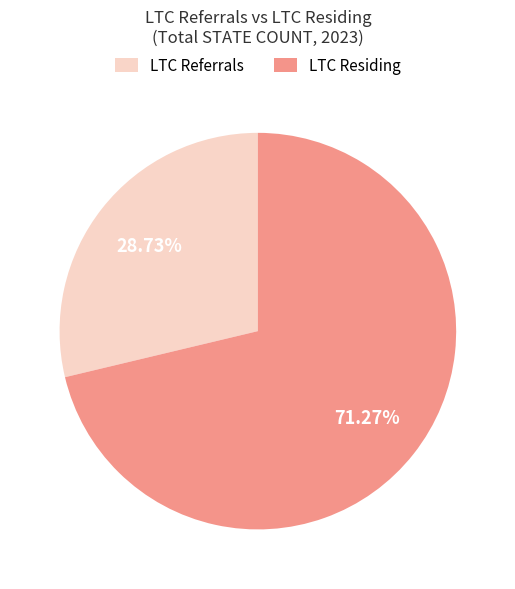

Is there any slice that represents more than half of the pie?

Yes